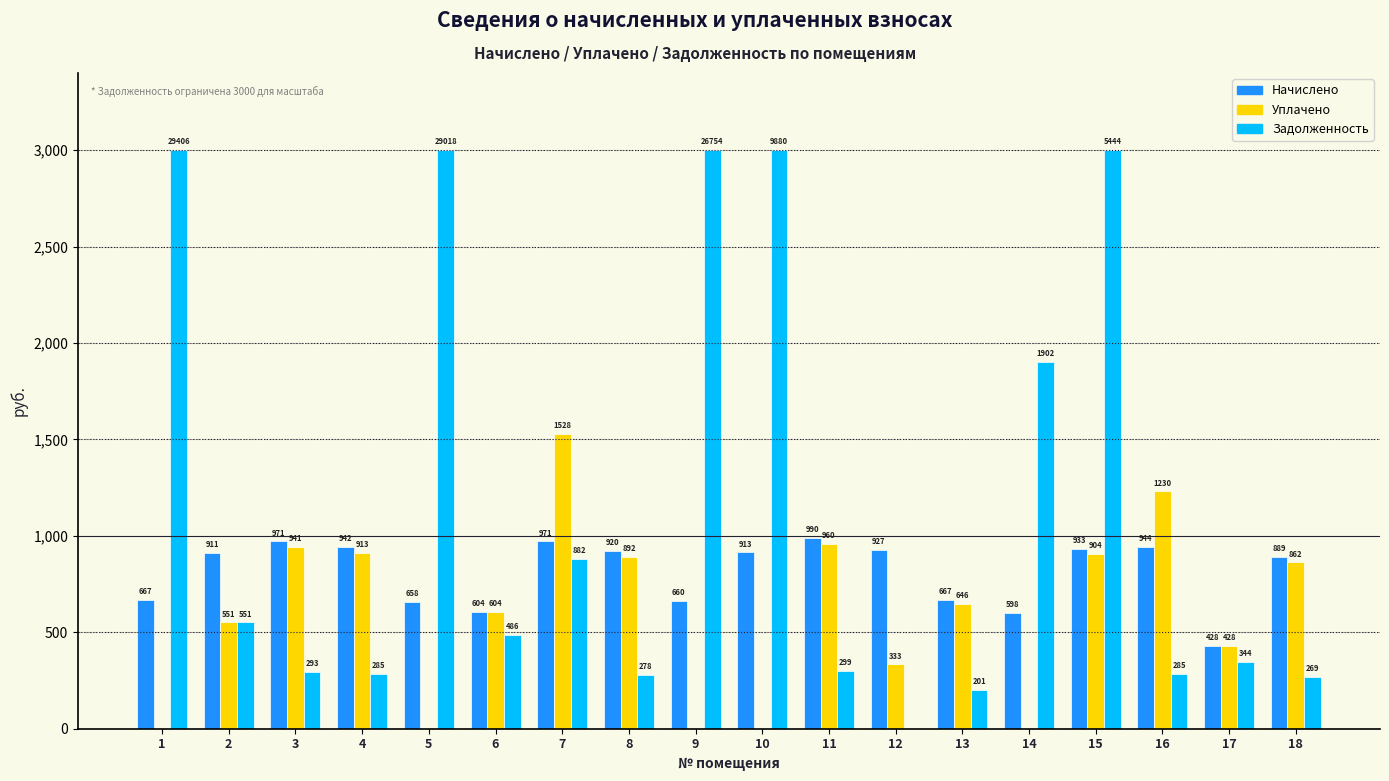

What is the highest value of the Уплачено series?

1528.5